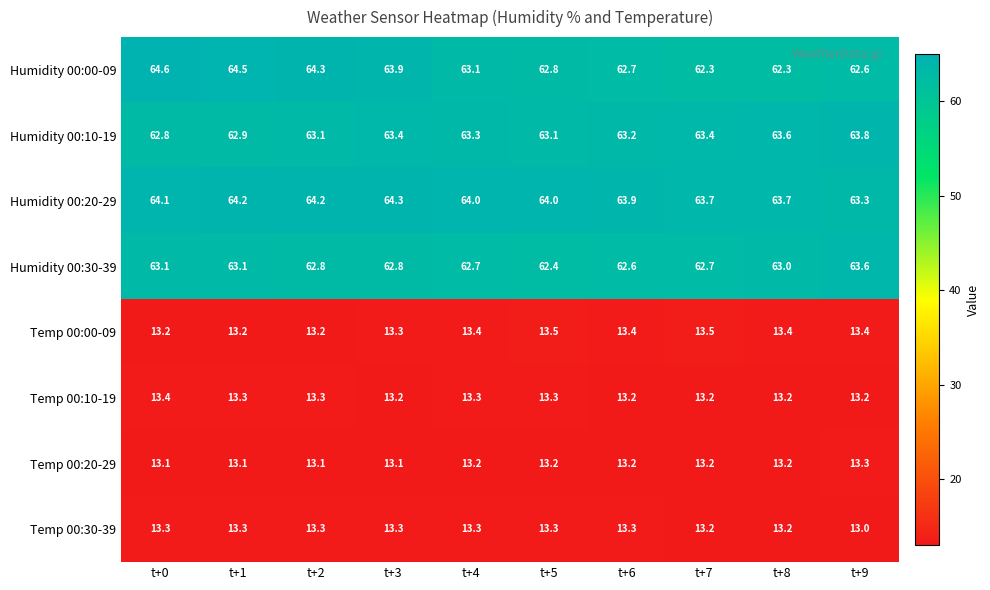

What is the approximate value of Humidity 00:00-09 at t+8?

62.3